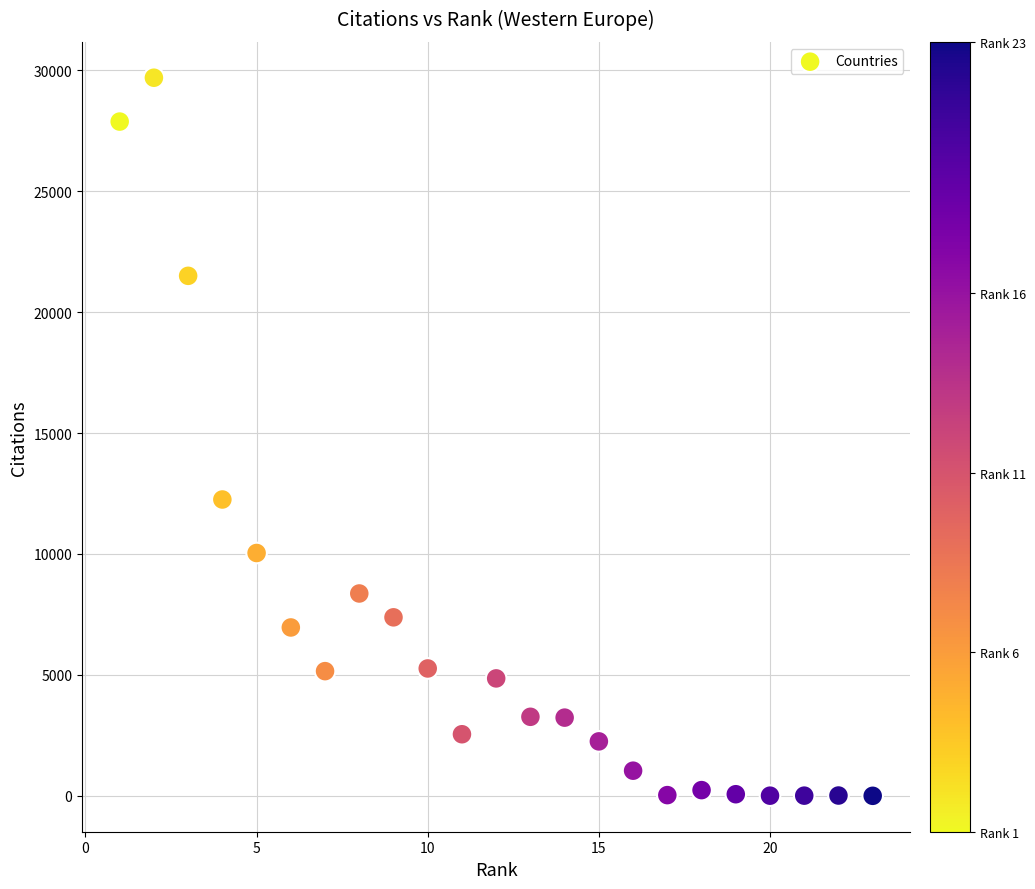

What Y value in the scatter plot is closest to 14845?

12252